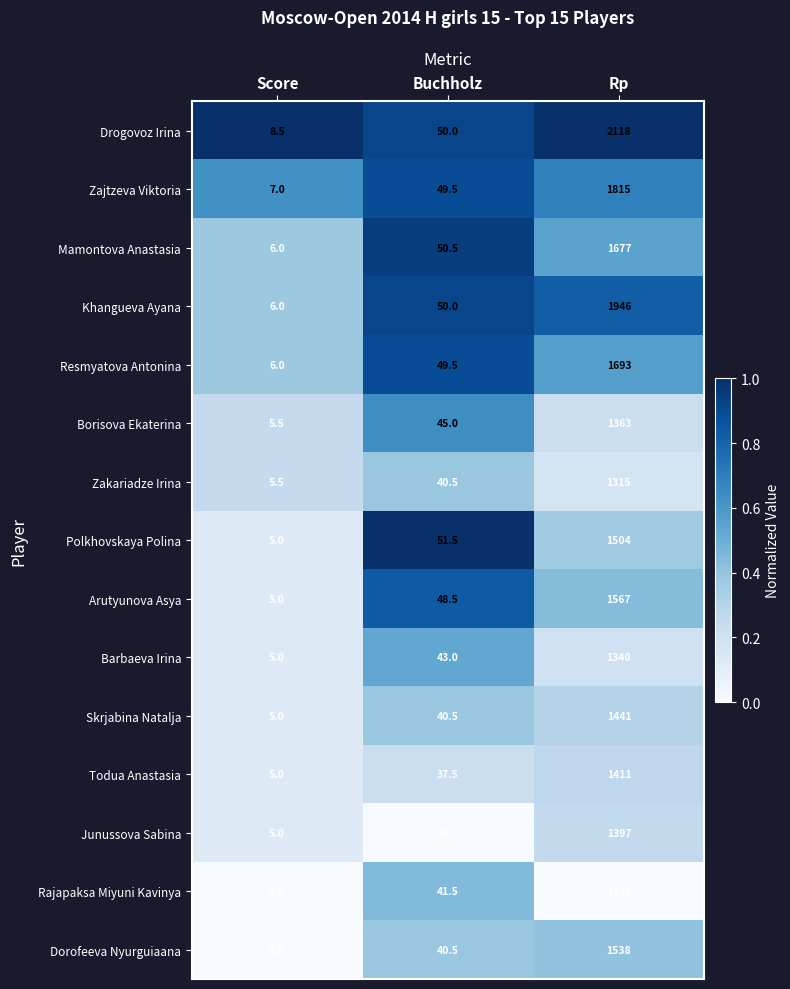

What is the sum of all Junussova Sabina values?

1435.5